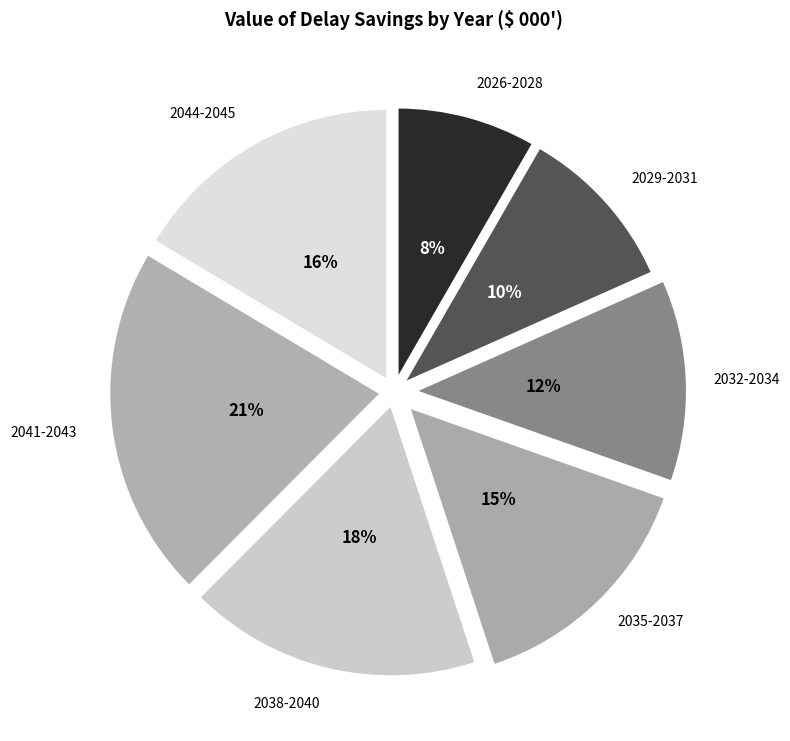

Does 2026-2028 account for over 50% of the chart?

No